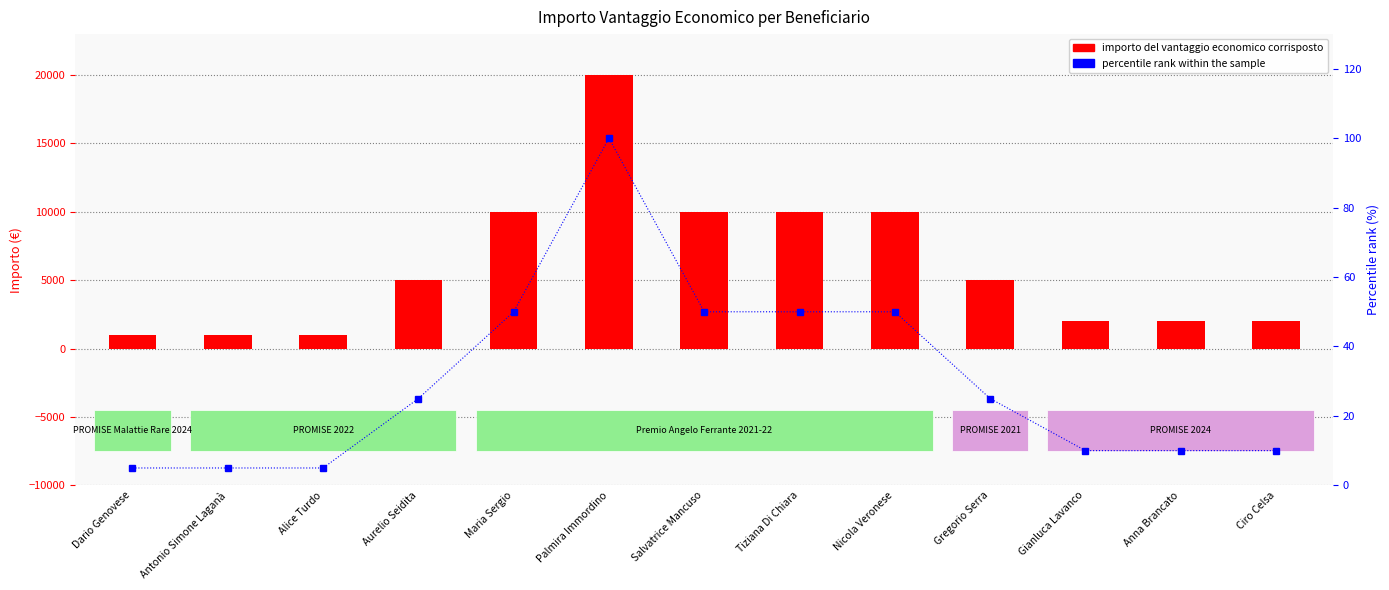

Is the value of importo del vantaggio economico corrisposto at Anna Brancato greater than the value of percentile rank within the sample at Alice Turdo?

Yes